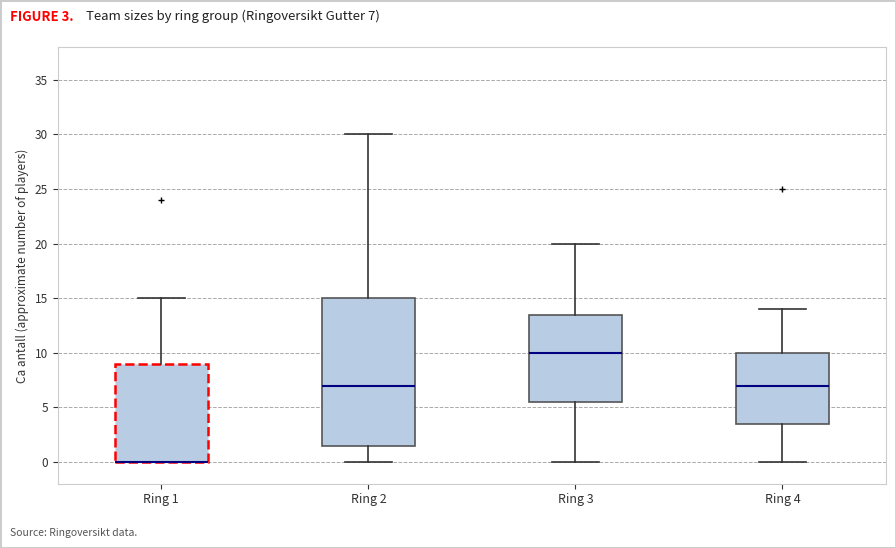

Reading left to right, read every box against the y-axis: the position of its median line, the range the box covers, and the ends of its whiskers. The values are not printed on the chart, so give them approximately, as read against the axis.

Ring 1: median 0.0 (drawn on the box's lower edge), box 0.0 to 9.0, whiskers 0.0 to 15.0
Ring 2: median 7.0, box 1.5 to 15.0, whiskers 0.0 to 30.0
Ring 3: median 10.0, box 5.5 to 13.5, whiskers 0.0 to 20.0
Ring 4: median 7.0, box 3.5 to 10.0, whiskers 0.0 to 14.0